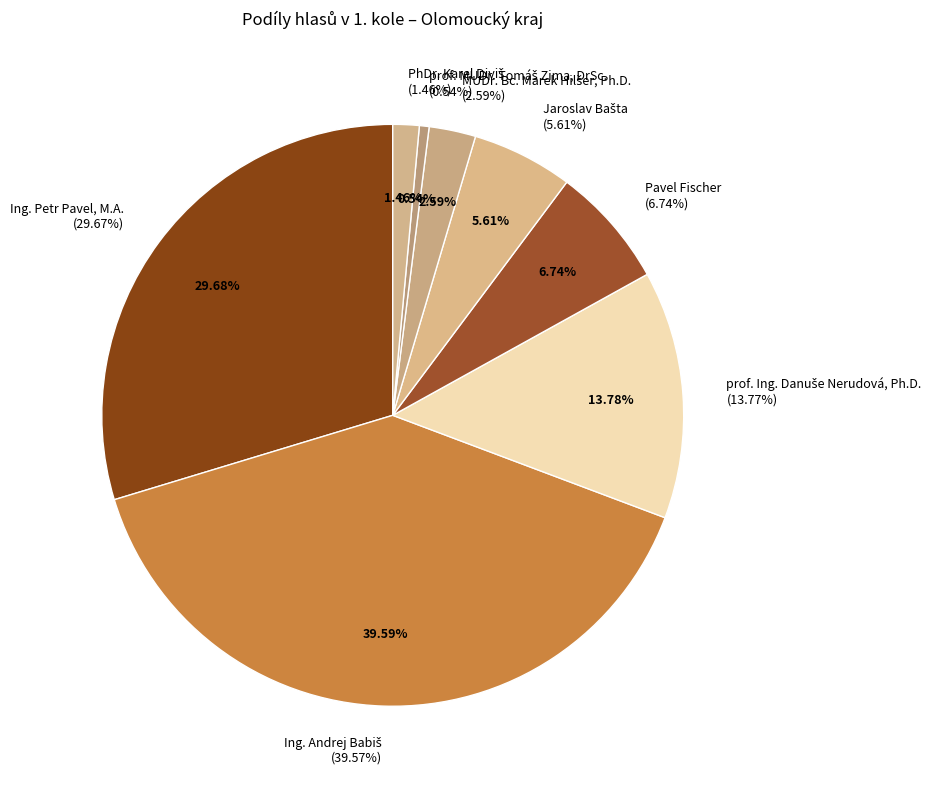

The Pavel Fischer slice represents 16% of the pie. True or false?

False